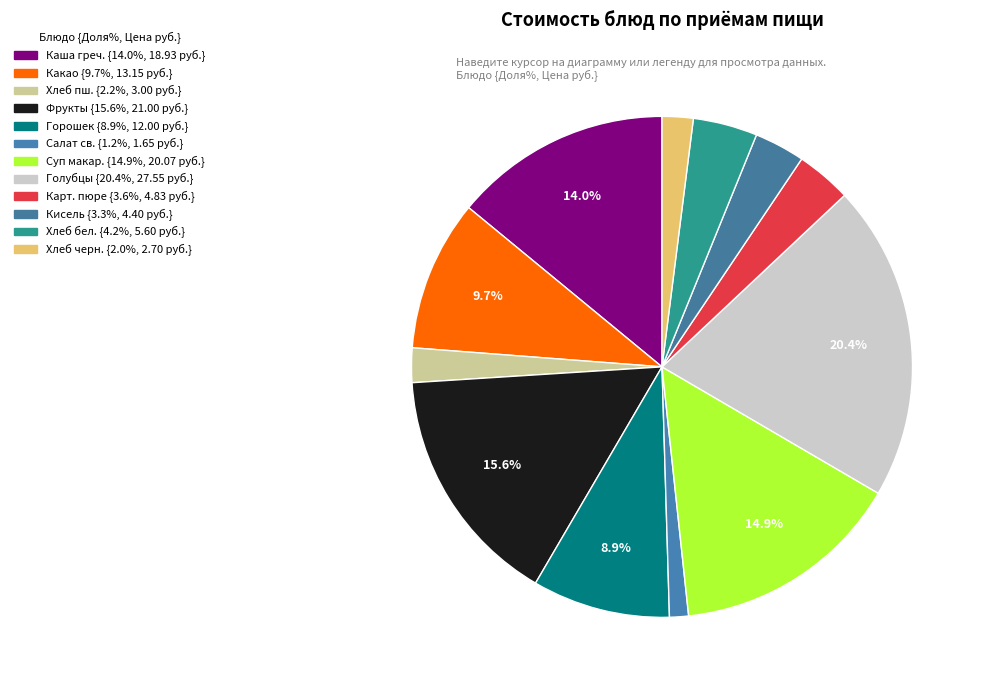

How many segments does this pie chart have?

12